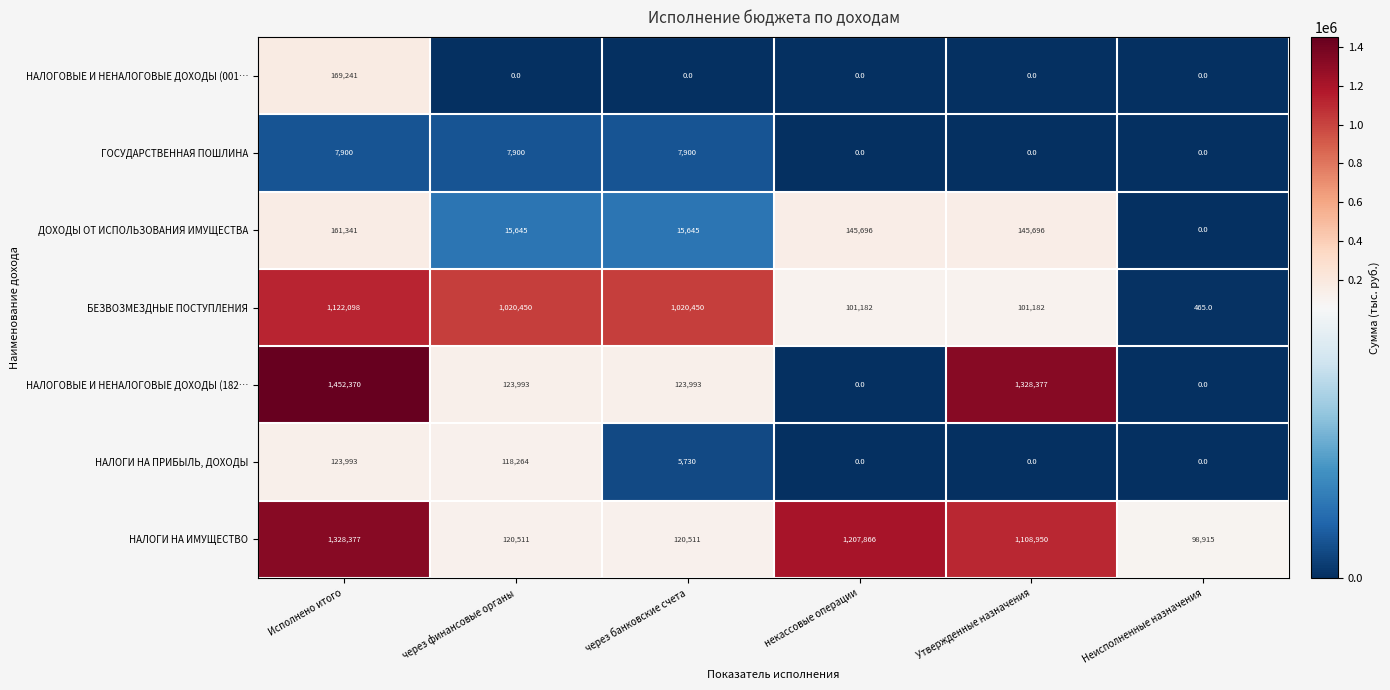

What is the maximum value shown in the chart?

1452370